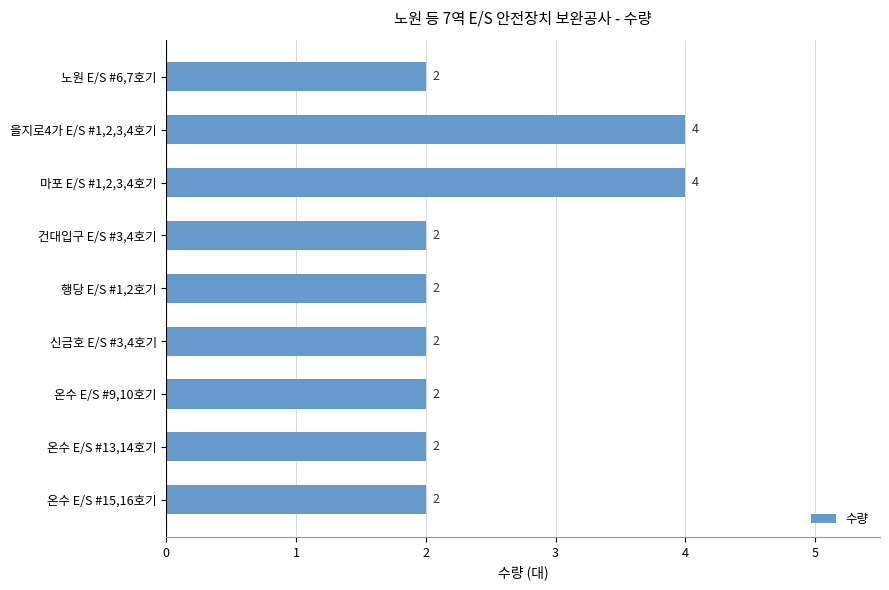

How many values exceed 2?

2